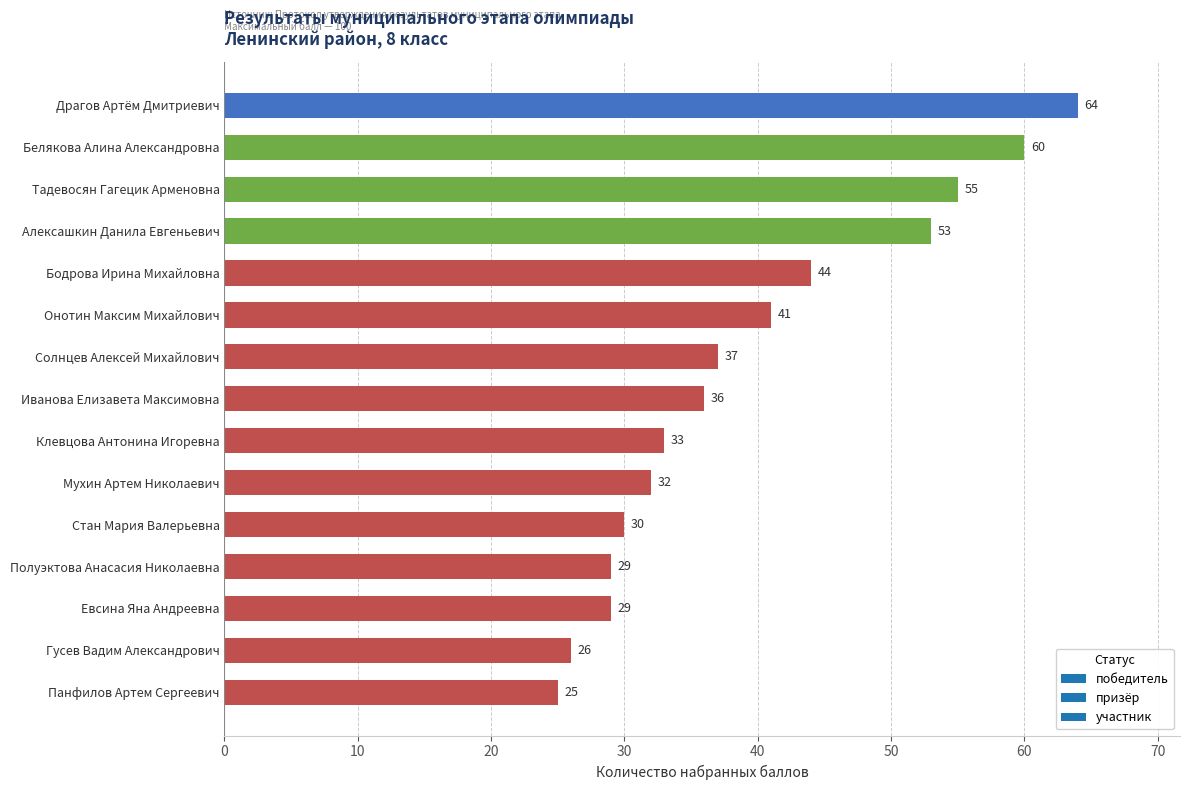

At which category does the chart reach its minimum across all series?

Панфилов Артем Сергеевич